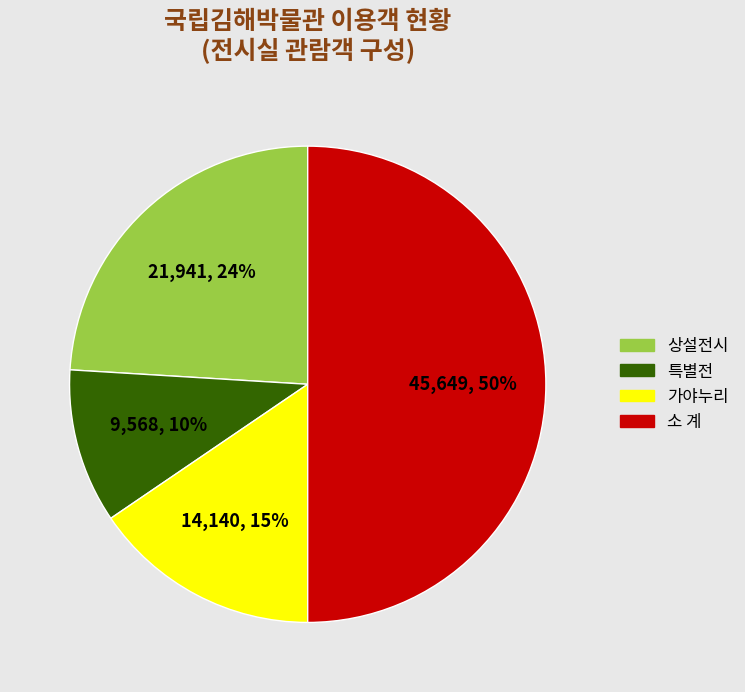

Combined, do 소 계 and 상설전시 account for over 50%?

Yes